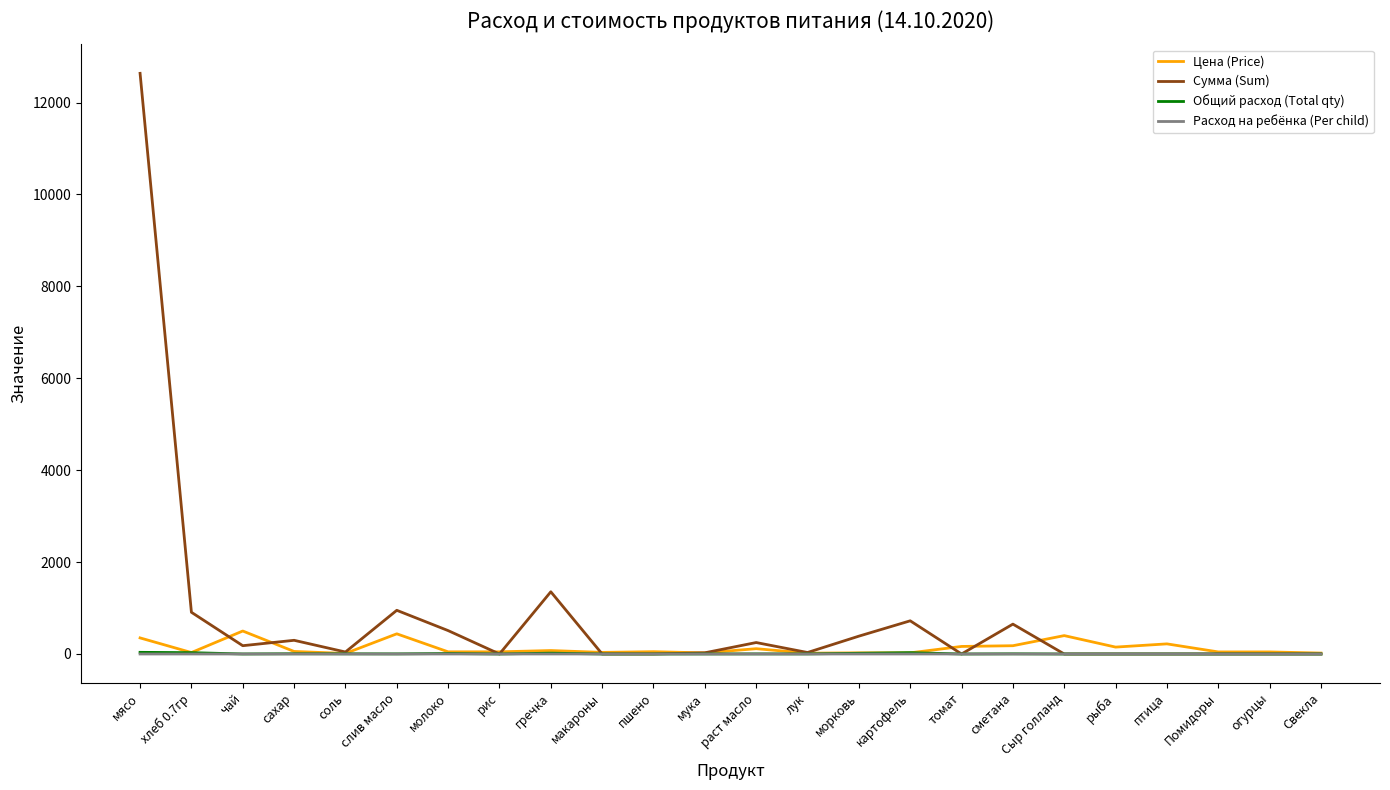

Which series has the largest total across all categories?

Сумма (Sum)